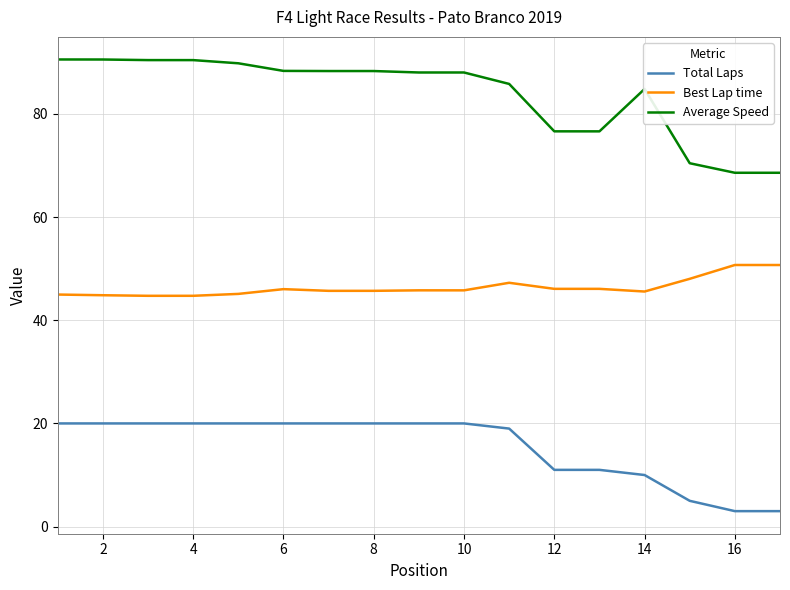

What are all the series names shown in the legend?

Total Laps, Best Lap time, Average Speed